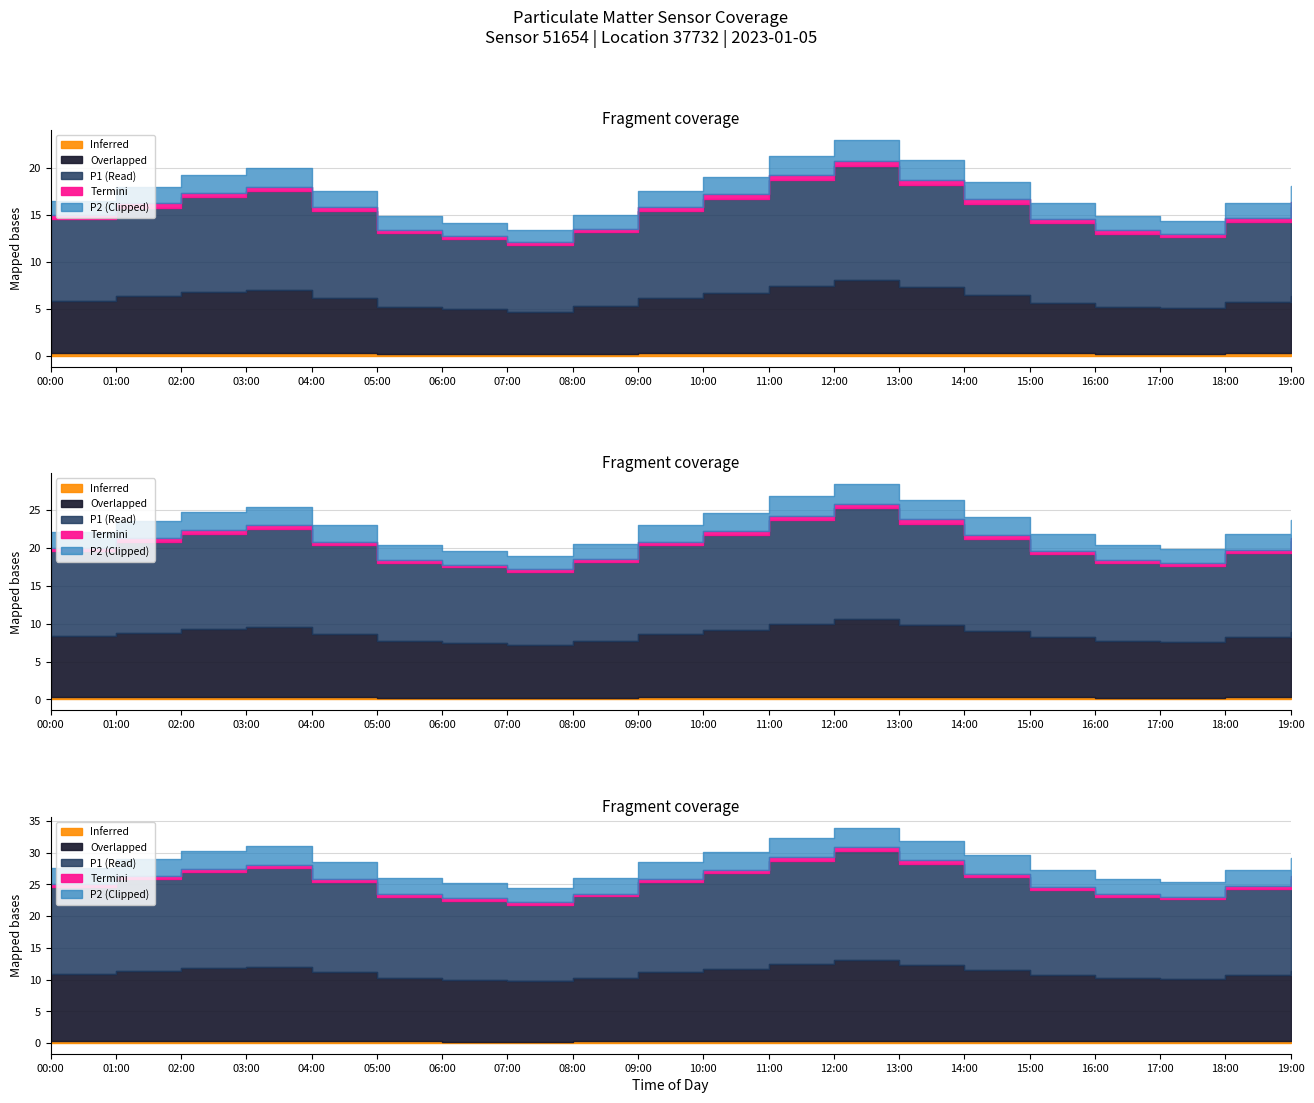

At which category is the sum across all series the highest?

12:00